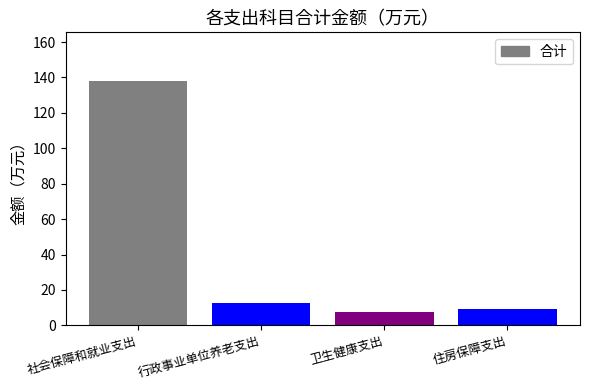

How many bars are there in total?

4